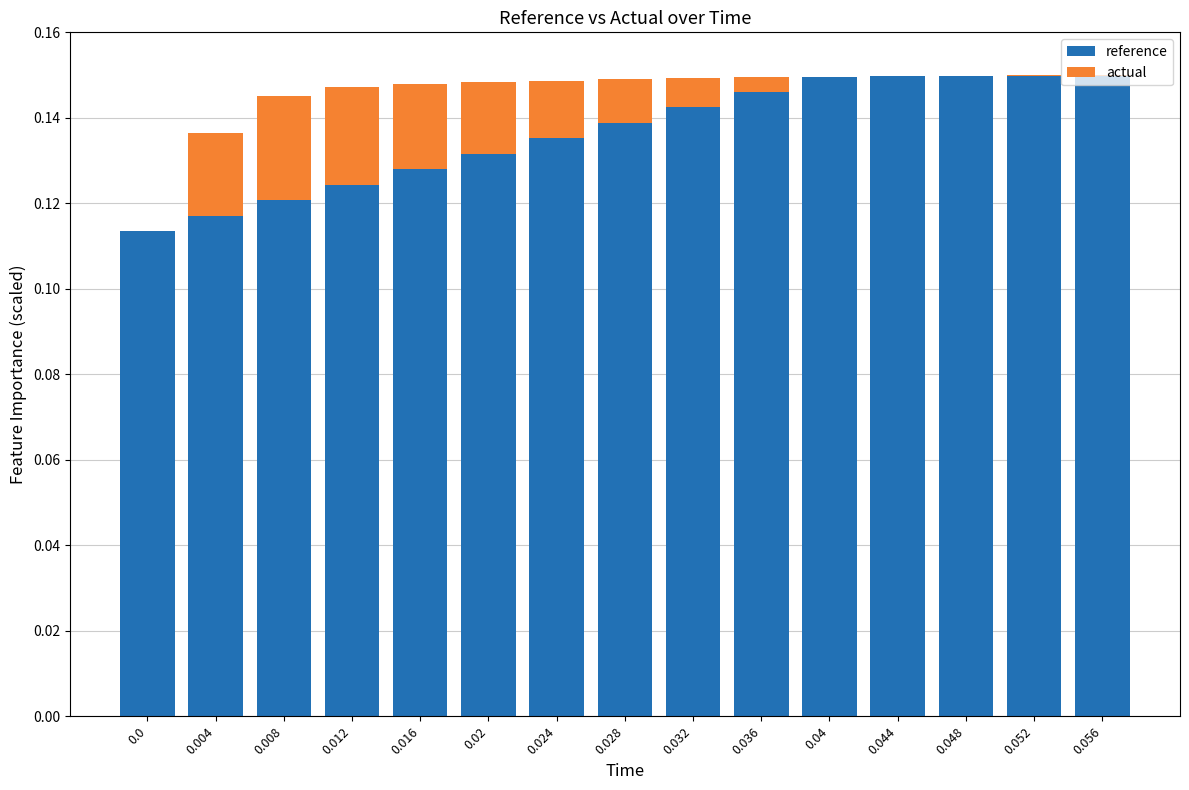

True or false: reference has a value of 0.0 at 0.016.

False